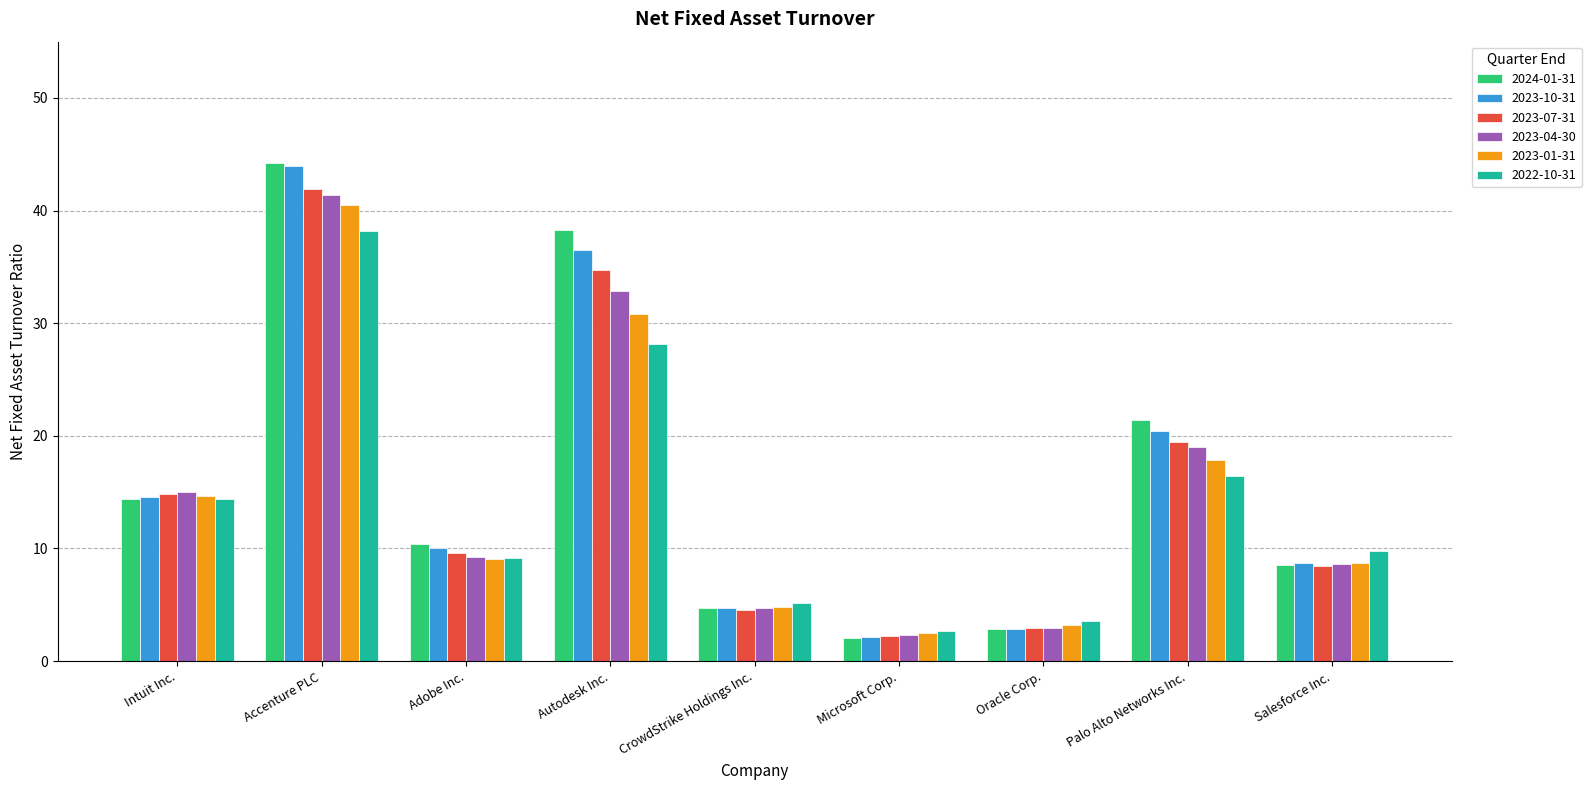

The 2022-10-31 series shows 58.1 at Accenture PLC. True or false?

False